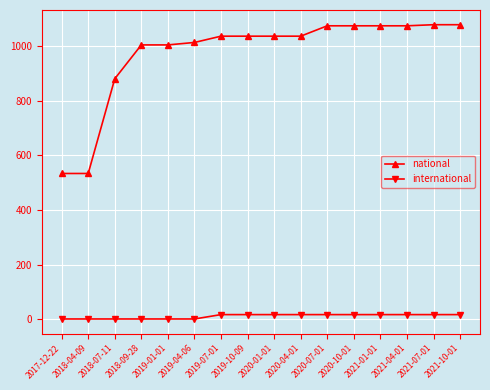

Which series changed the most between 2020-04-01 and 2020-07-01?

national